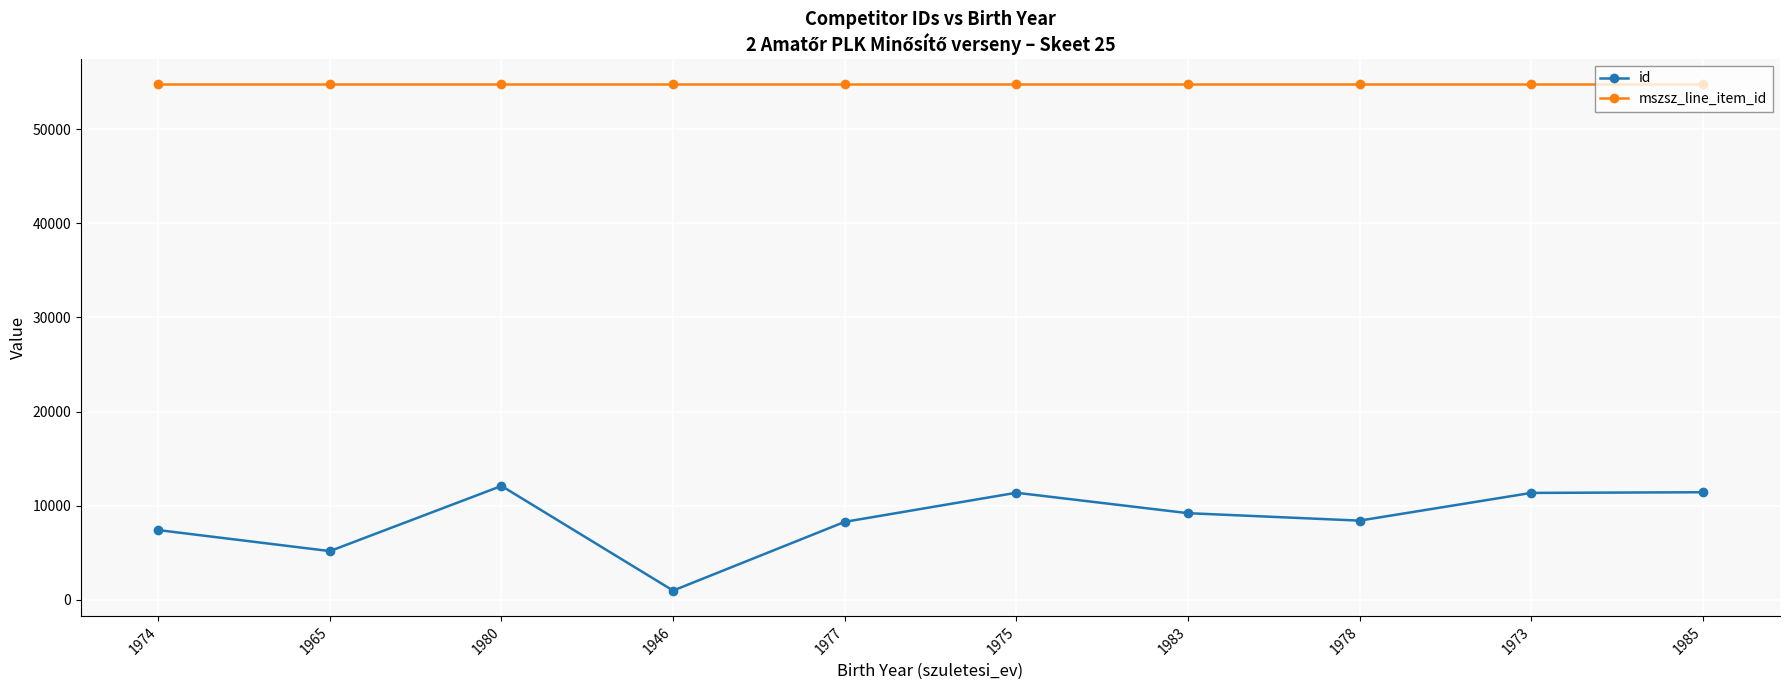

How many lines are shown in the chart?

2